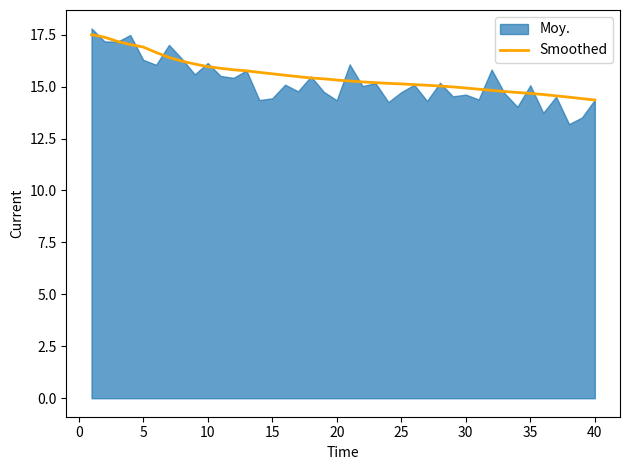

What is the minimum value for Smoothed?

14.4